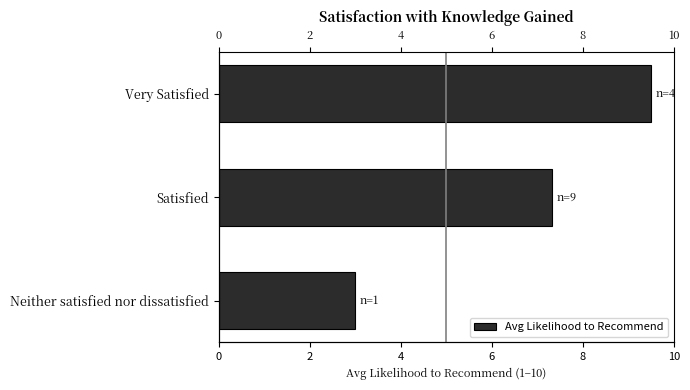

What is the value of the 3rd bar from the left?

3.0